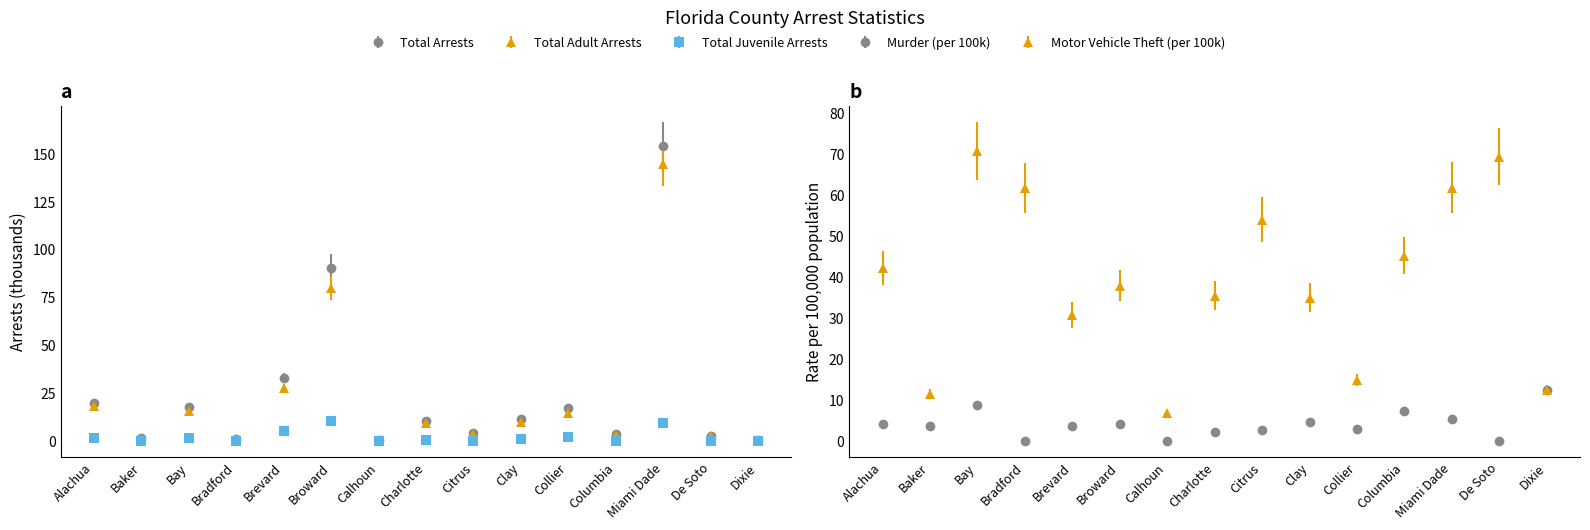

At which category does the chart reach its minimum across all series?

Calhoun